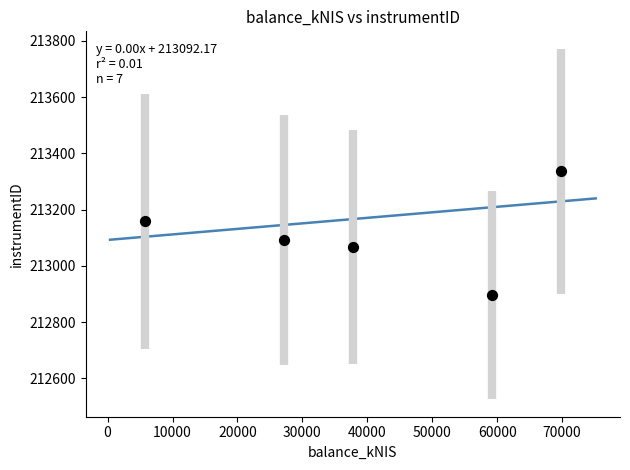

What Y value in the scatter plot is closest to 213115?

213091.9